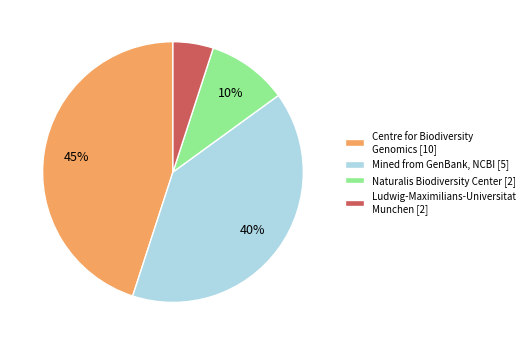

How many segments does this pie chart have?

4